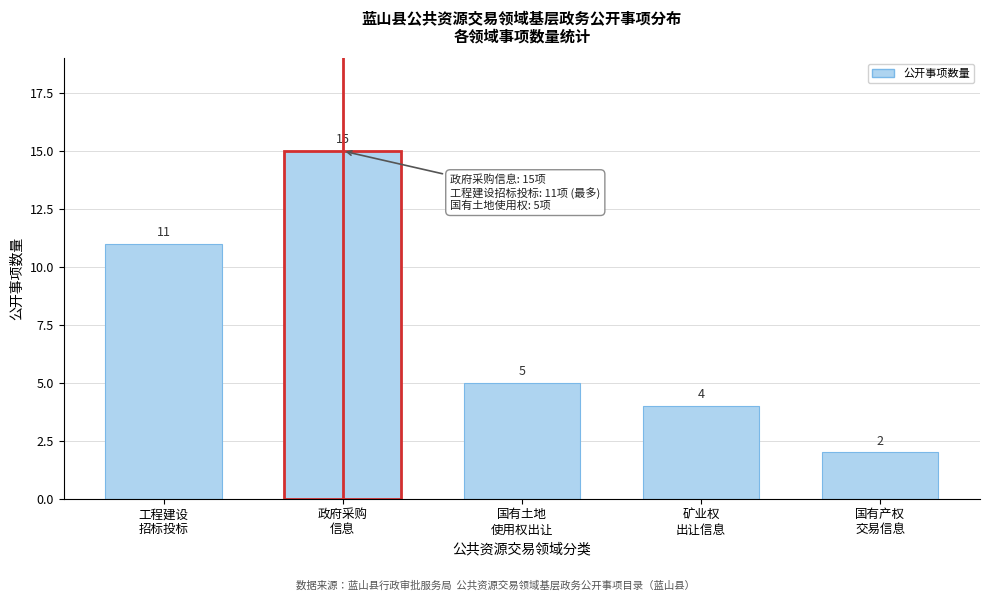

Reading right to left, transcribe all the data shown in this chart.

2	4	5	15	11